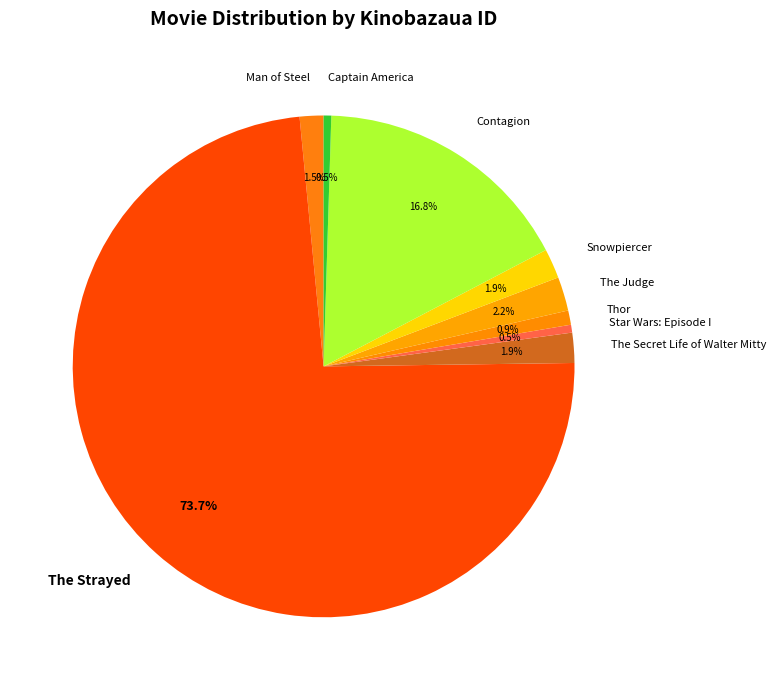

Between Captain America and The Secret Life of Walter Mitty, which is larger?

The Secret Life of Walter Mitty